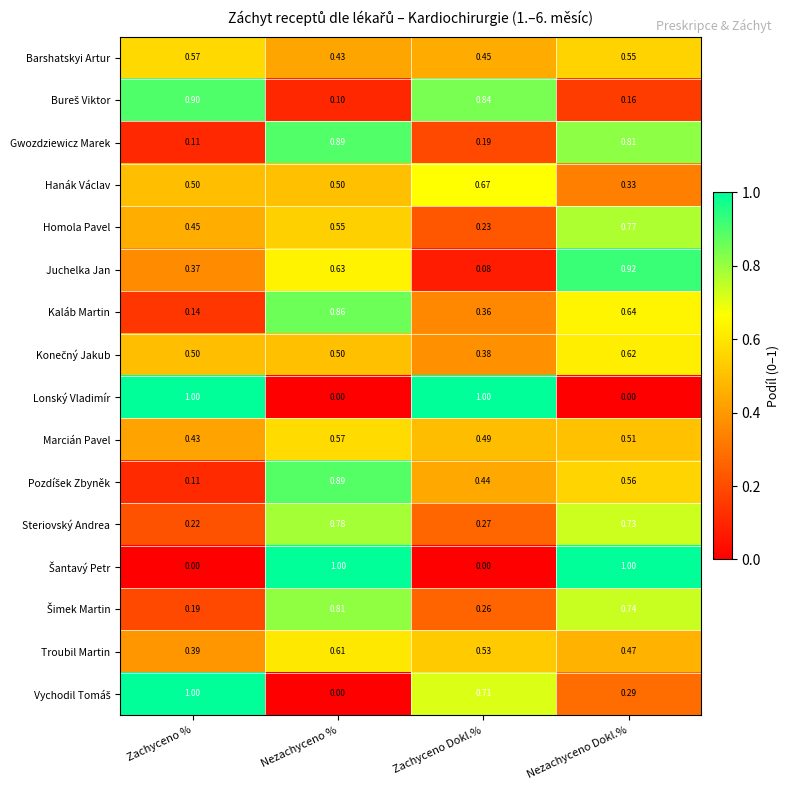

At which label is Juchelka Jan closest to 0?

Zachyceno Dokl.%